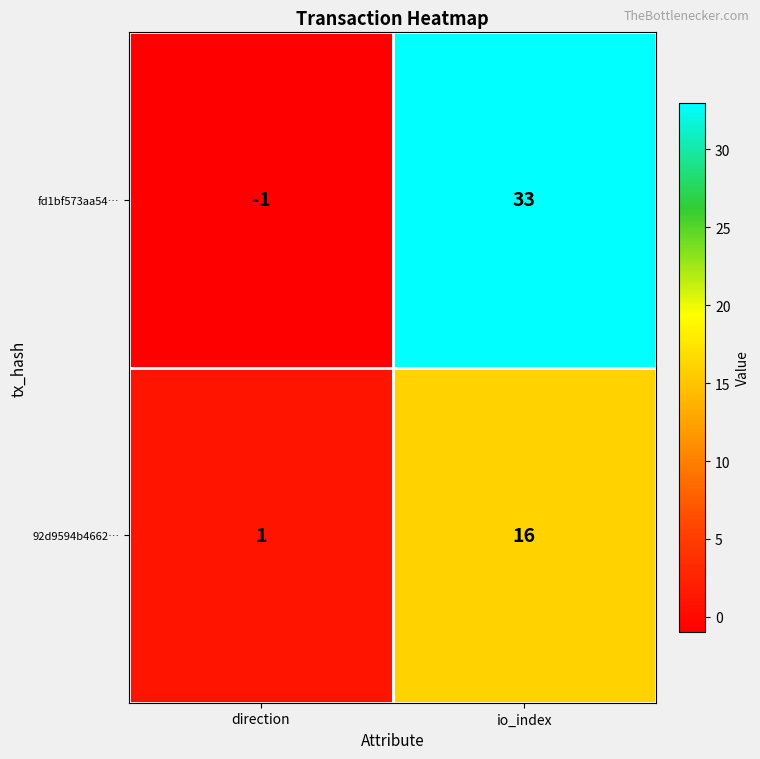

What is the difference between the maximum and minimum values in the fd1bf573aa54… series?

34